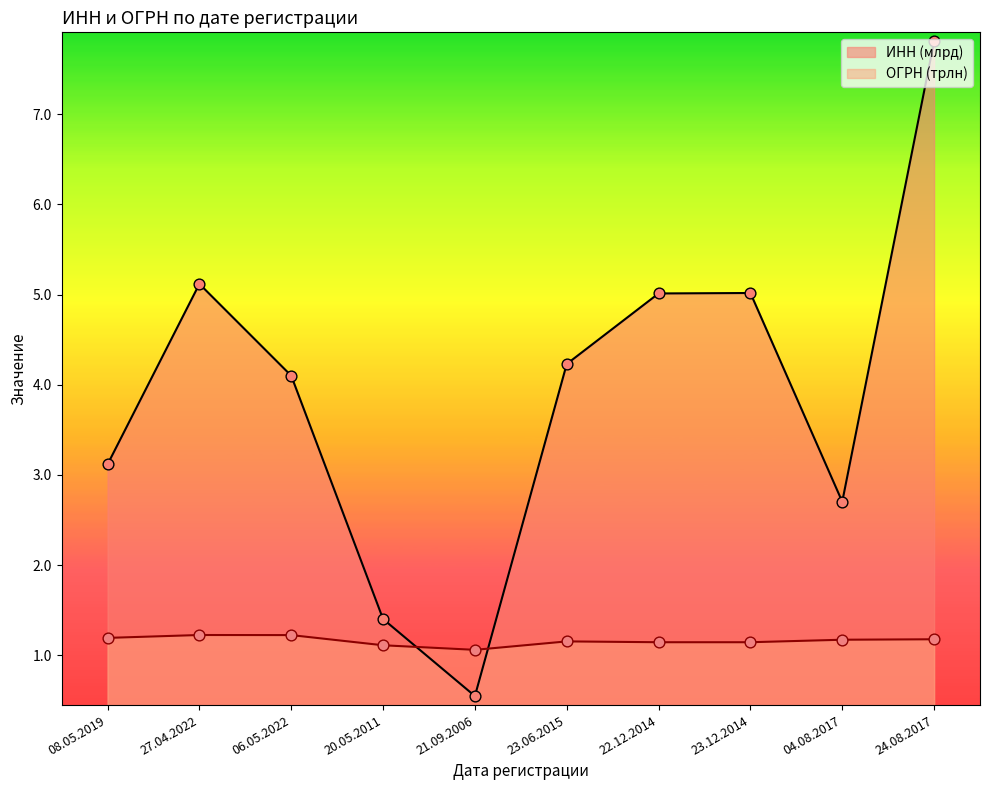

What is the total value across all series at 20.05.2011?

2.5